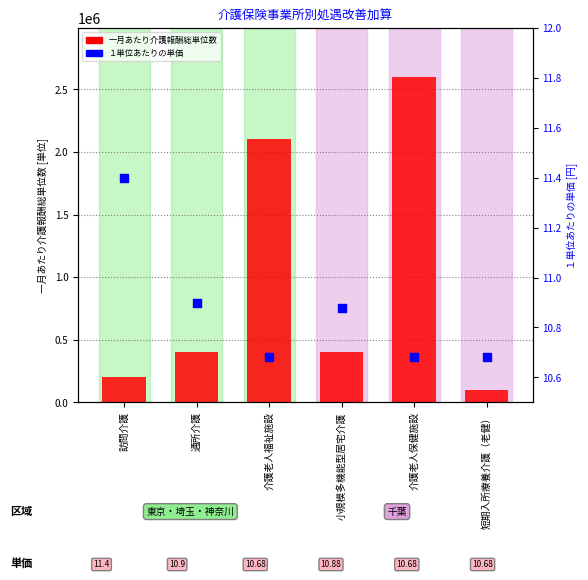

Is the value of 一月あたり介護報酬総単位数 at 通所介護 greater than the value of １単位あたりの単価 at 訪問介護?

Yes